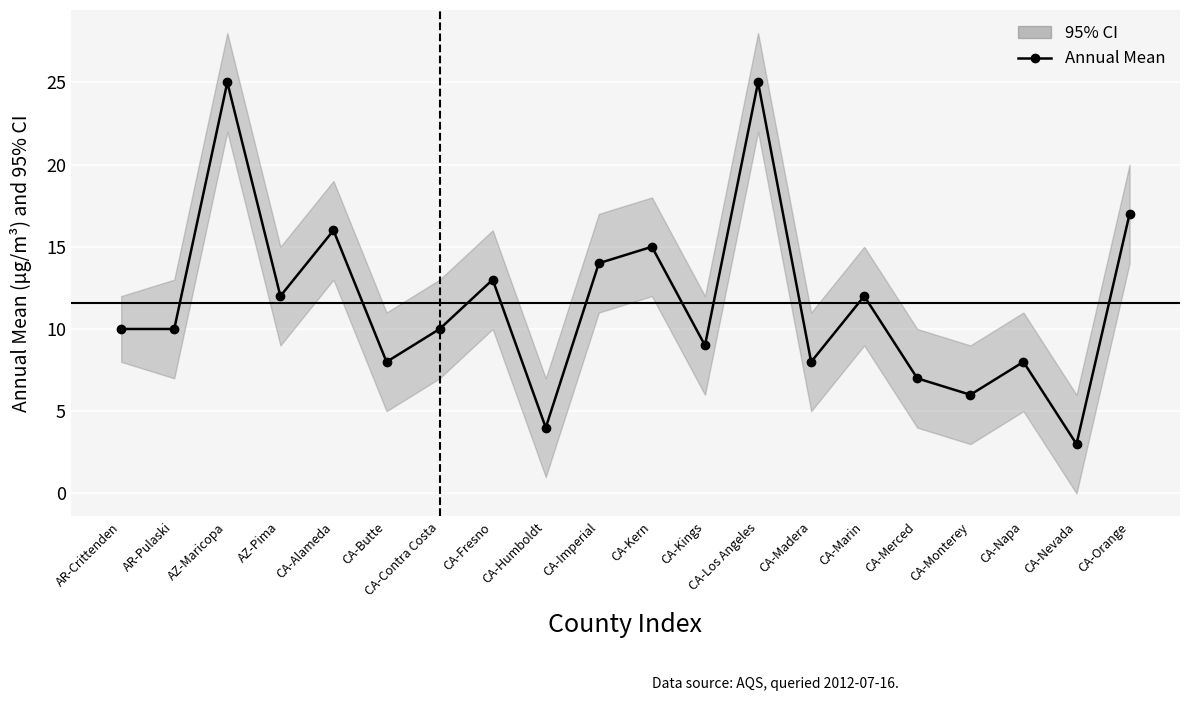

Reading left to right, what are all the values shown in this chart?

10	10	25	12	16	8	10	13	4	14	15	9	25	8	12	7	6	8	3	17